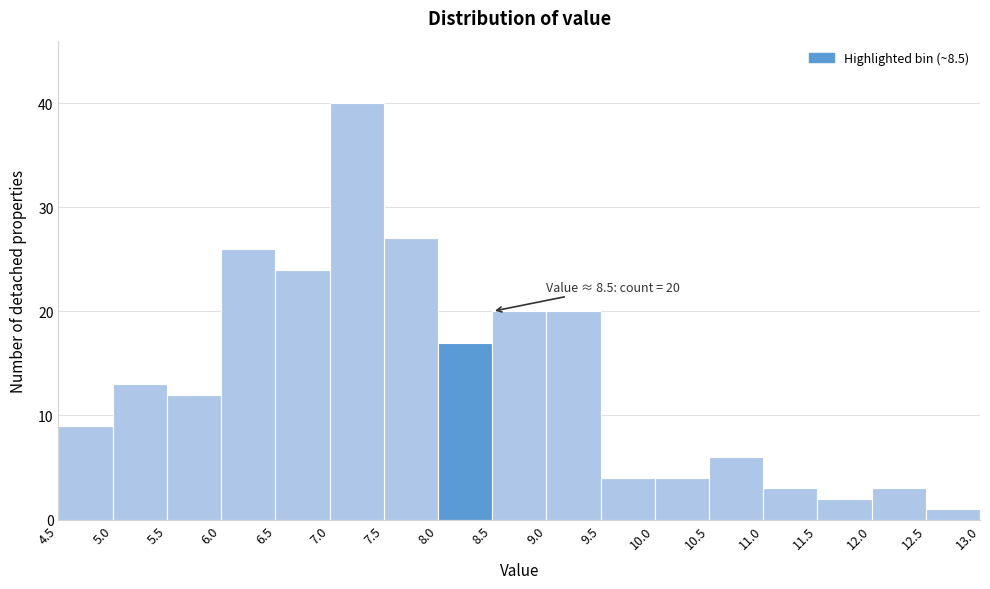

Over which range of the x-axis is the bar tallest?

7.0 to 7.5